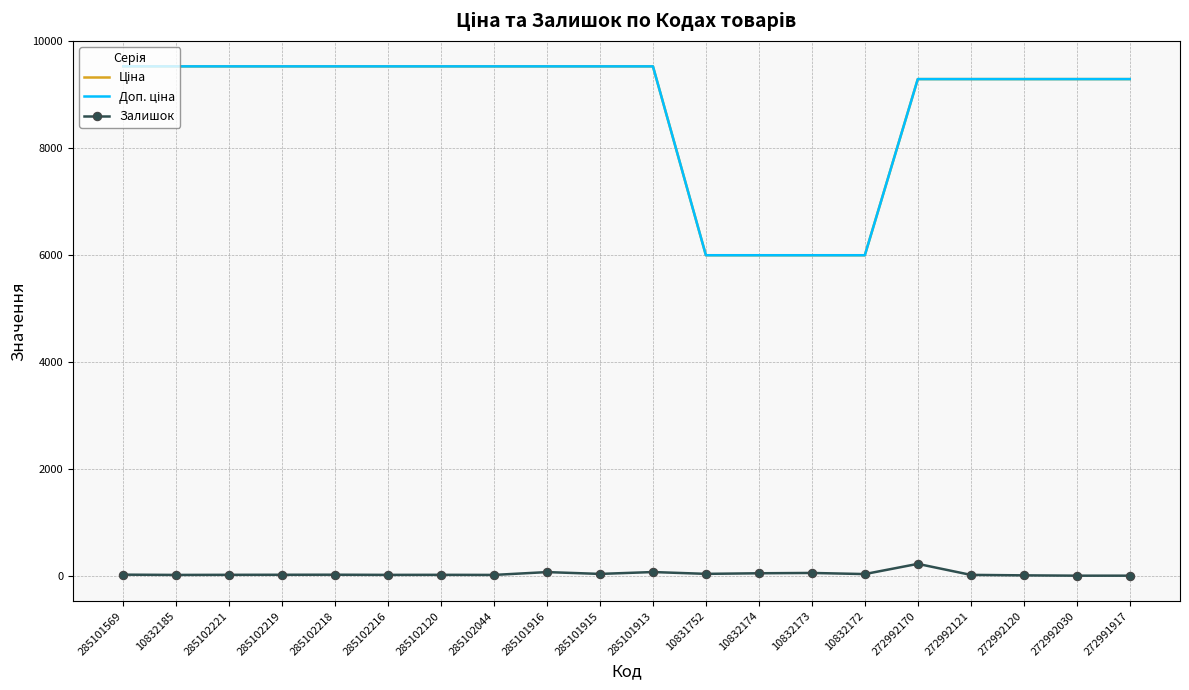

True or false: Ціна and Доп. ціна intersect in this chart.

False